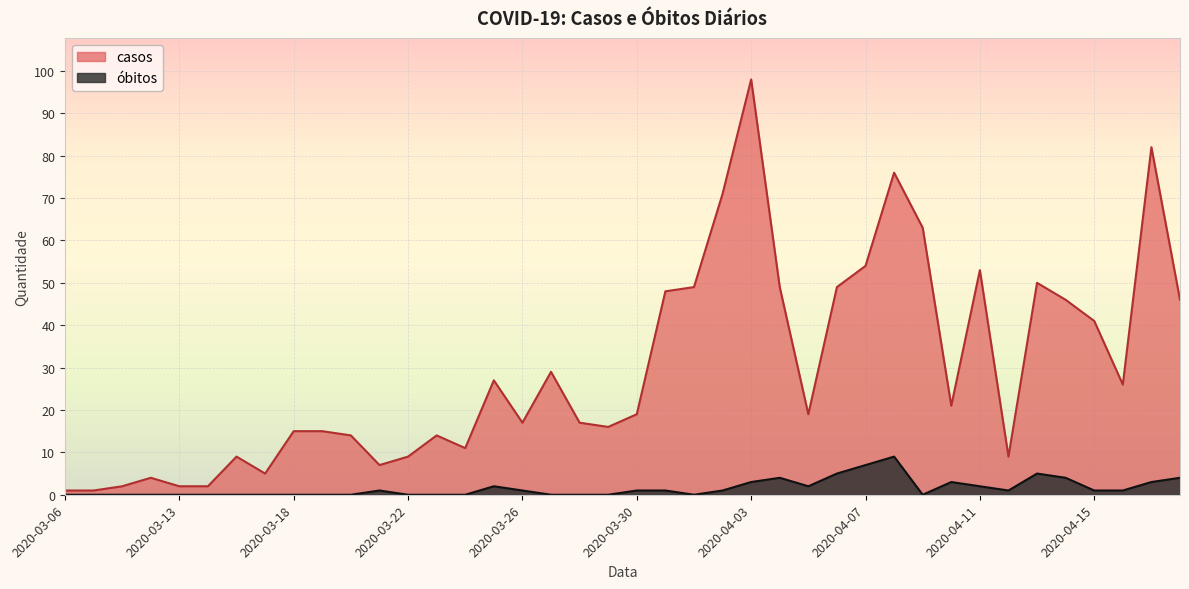

The value of casos at 2020-04-02 is 71. True or false?

True